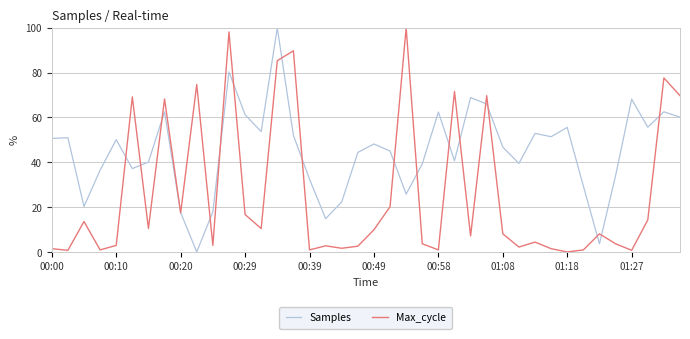

What are all the series names shown in the legend?

Samples, Max_cycle